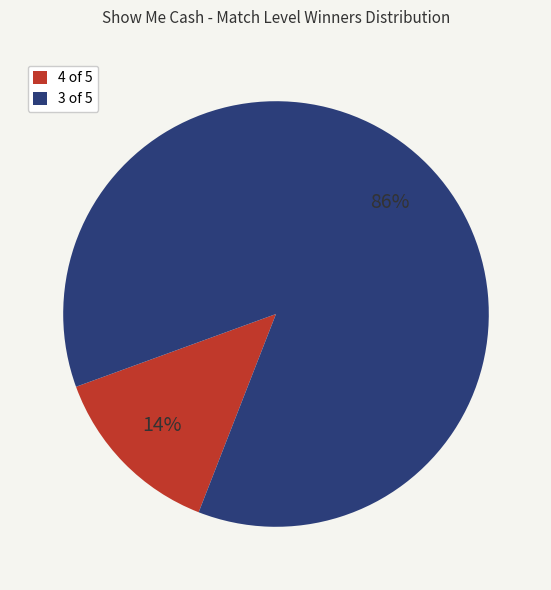

To the nearest percent, what is the average slice percentage?

50%